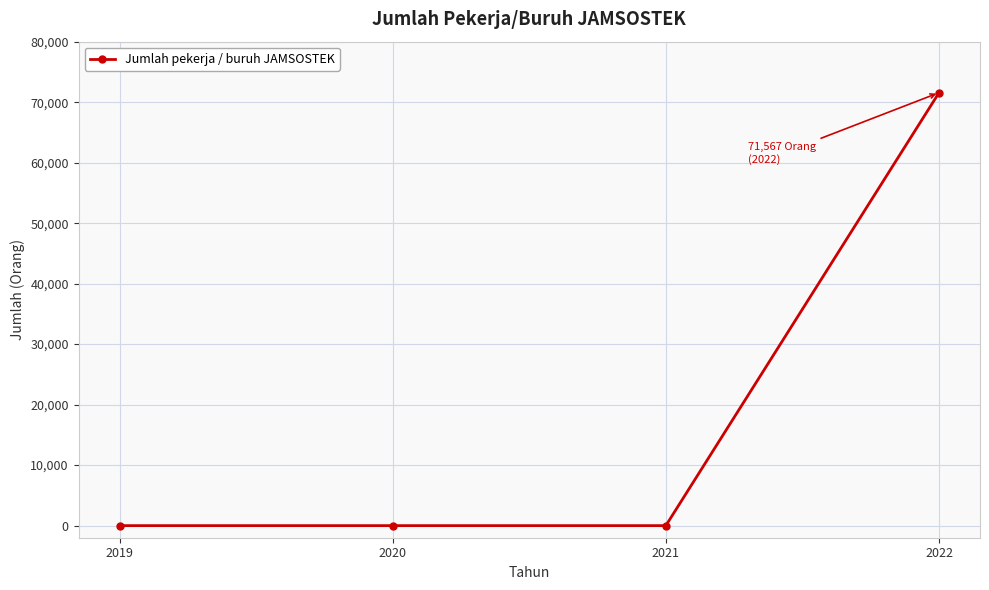

True or false: the data has more than 2 interior local peaks.

False